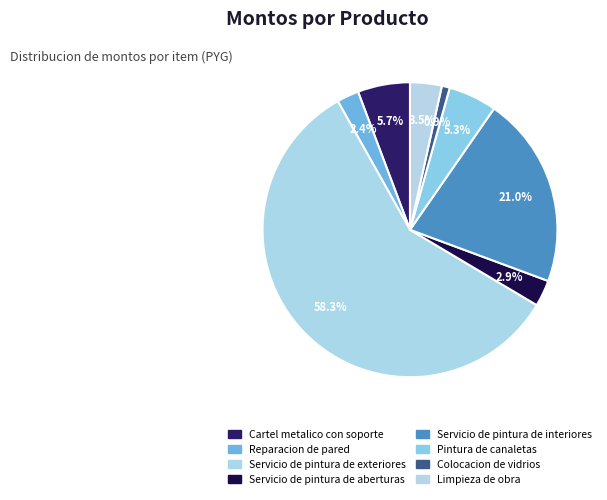

Does Servicio de pintura de exteriores represent more than half of the total?

Yes